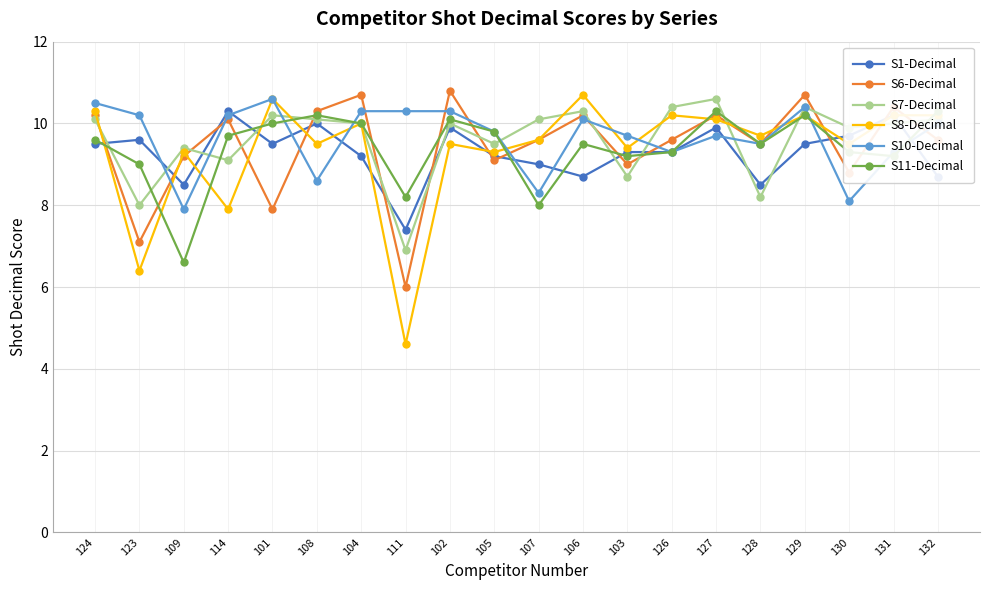

Is the value of S8-Decimal at 127 greater than the value of S10-Decimal at 101?

No